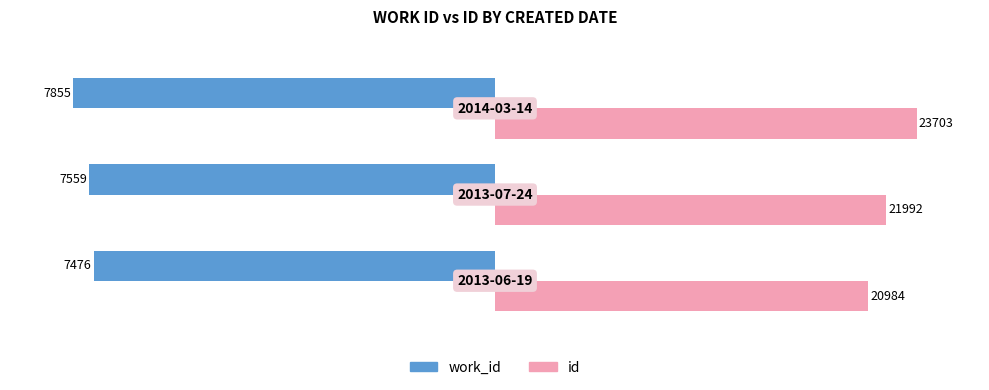

Reading right to left, transcribe all the data shown in this chart.

work_id: -100.0	-96.2	-95.2
id: 100.0	92.8	88.5